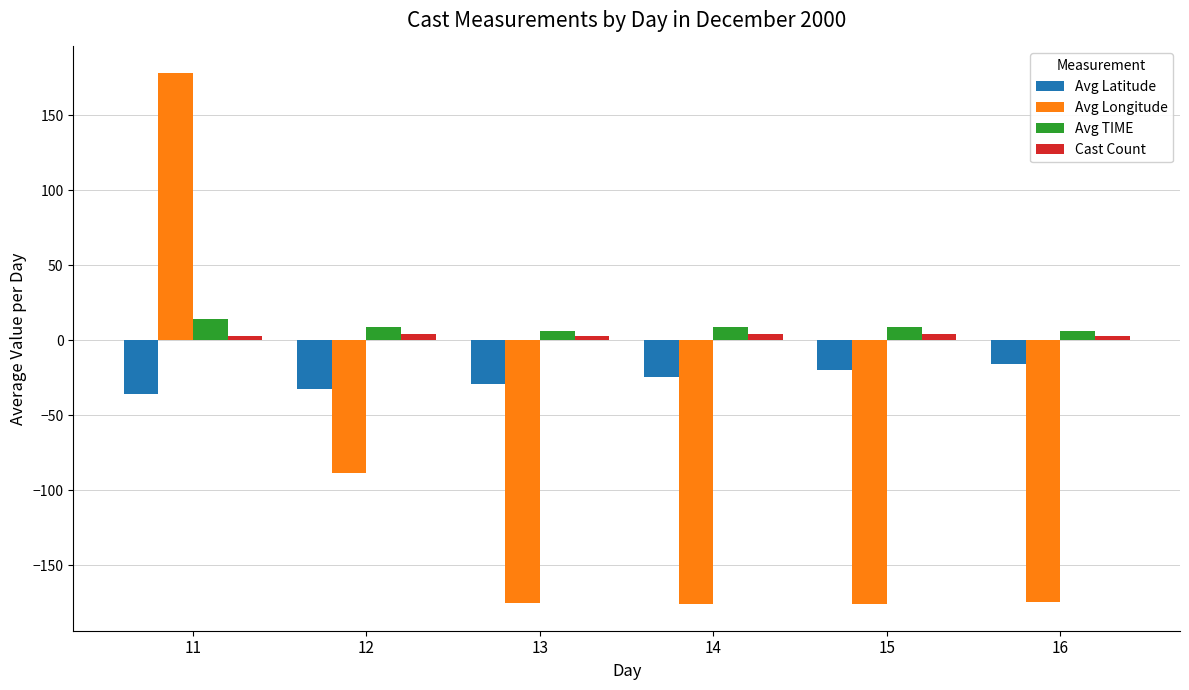

Are the bars horizontal?

No